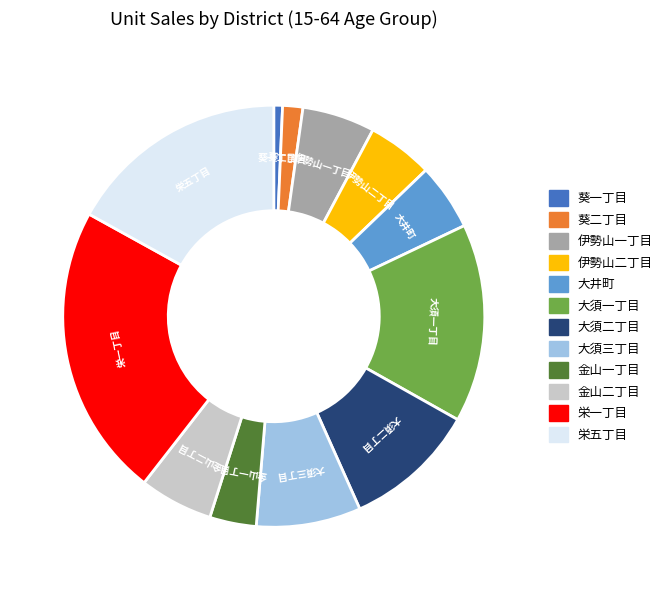

Count the number of slices in the pie.

12